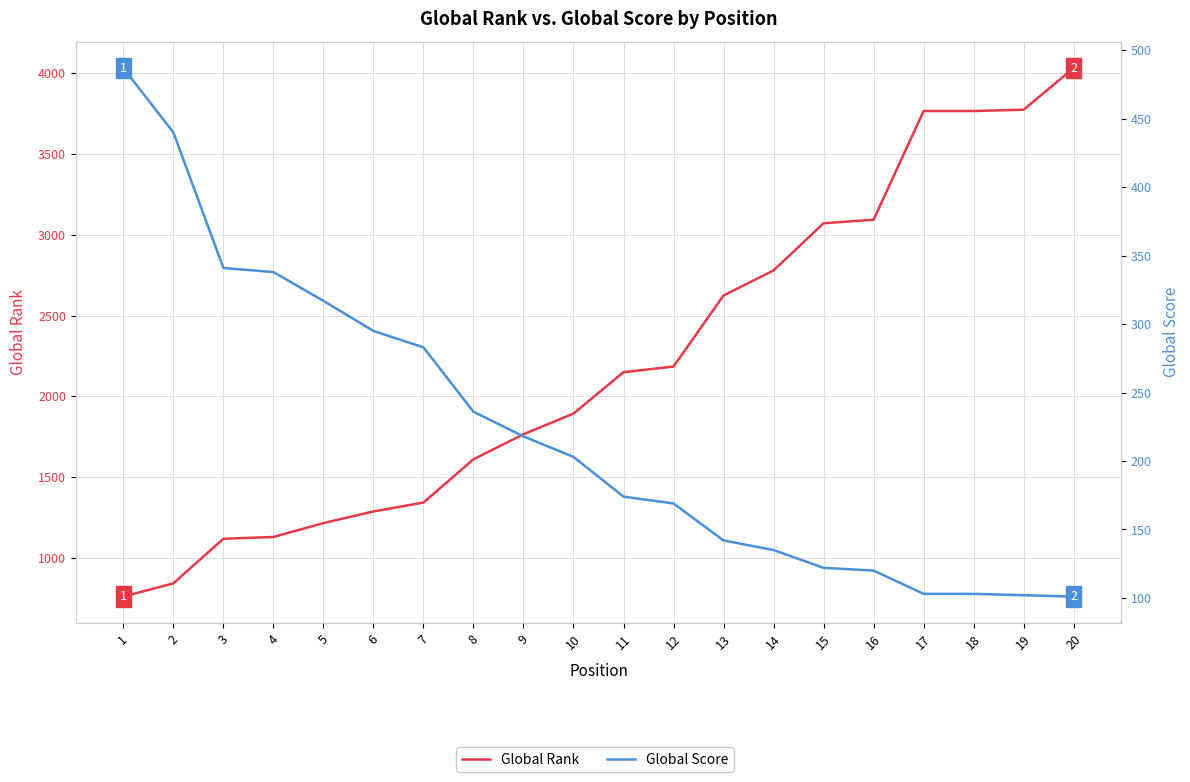

At which label does Global Rank first exceed 2149?

12